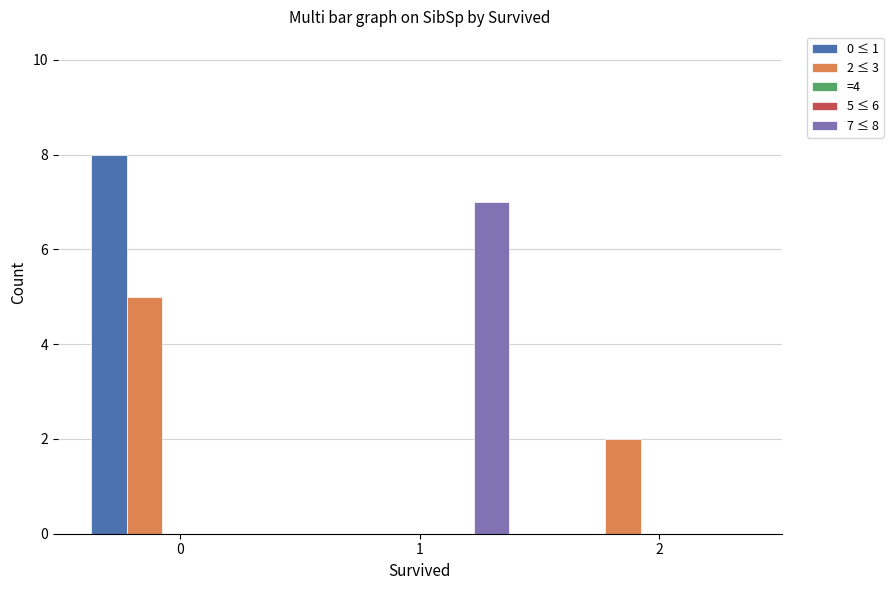

How many data points does each series have?

3